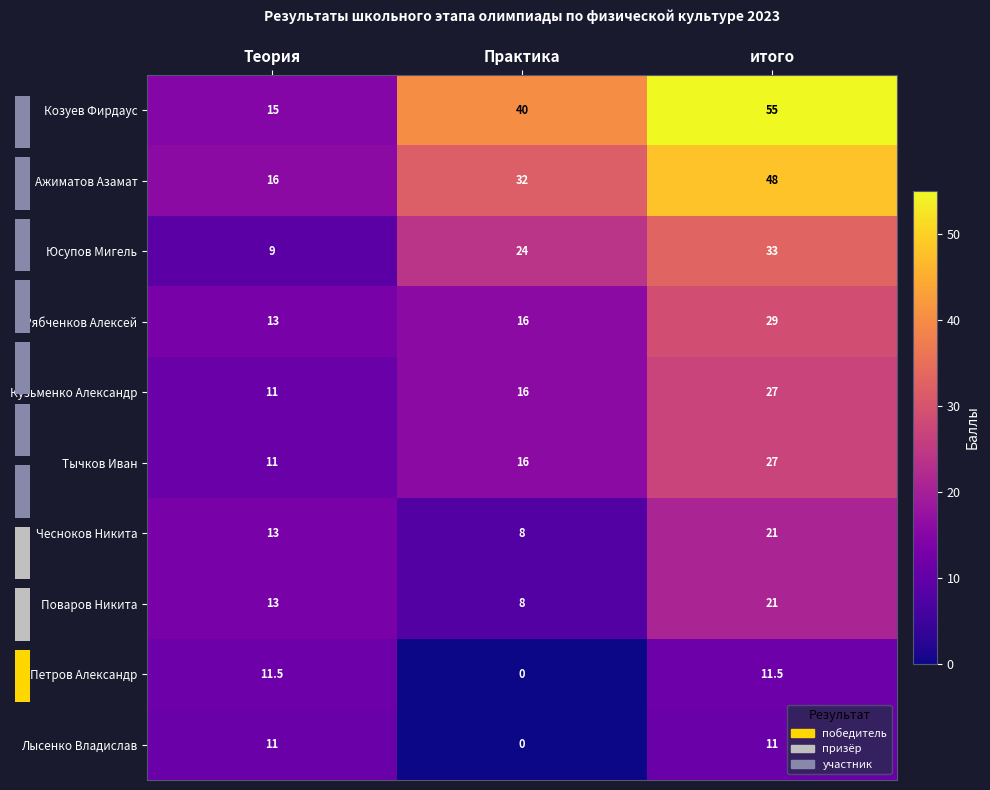

How many data points in Лысенко Владислав are less than 11?

1